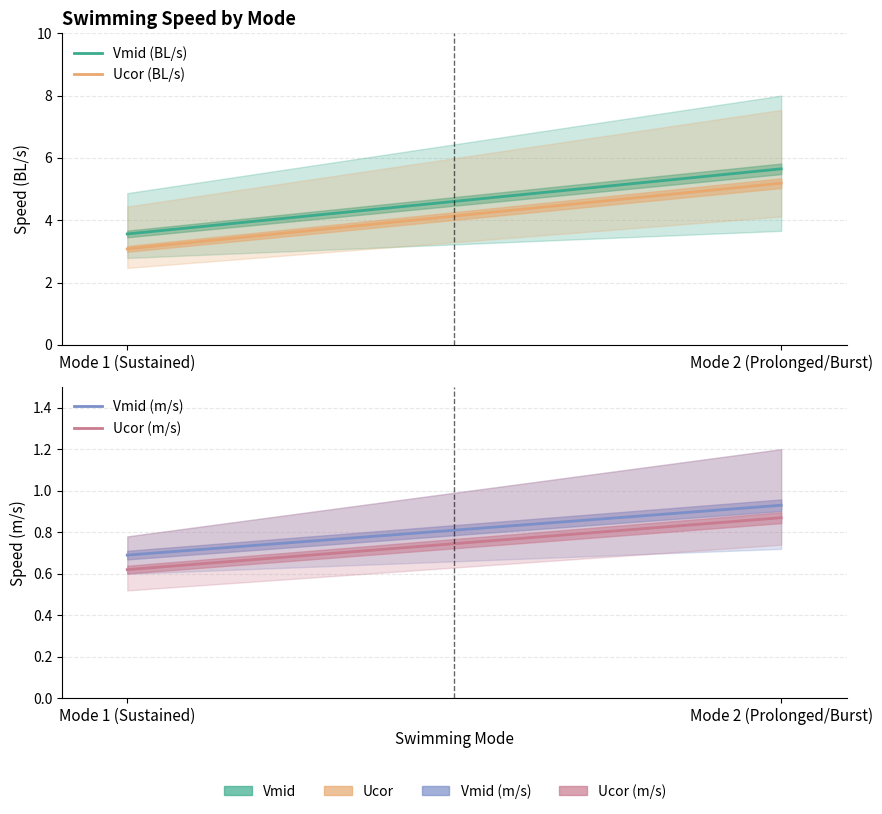

Is it true that Ucor (BL/s) equals 3.1 at Mode 1 (Sustained)?

True